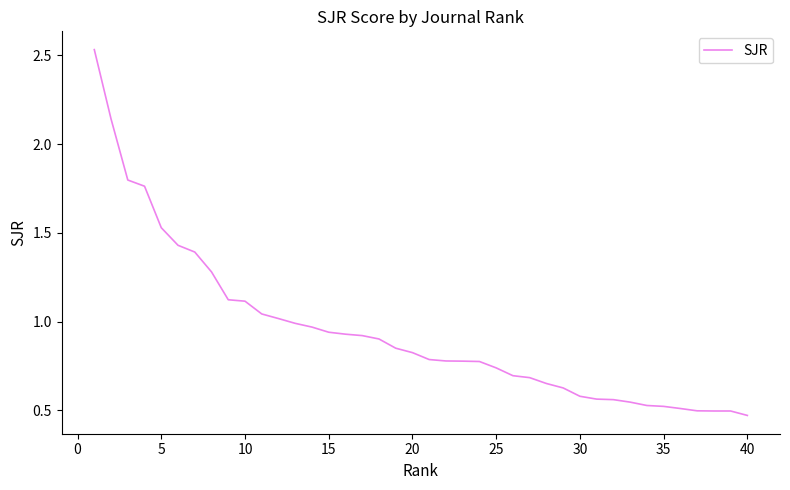

Is this an area chart (filled region under the line)?

No